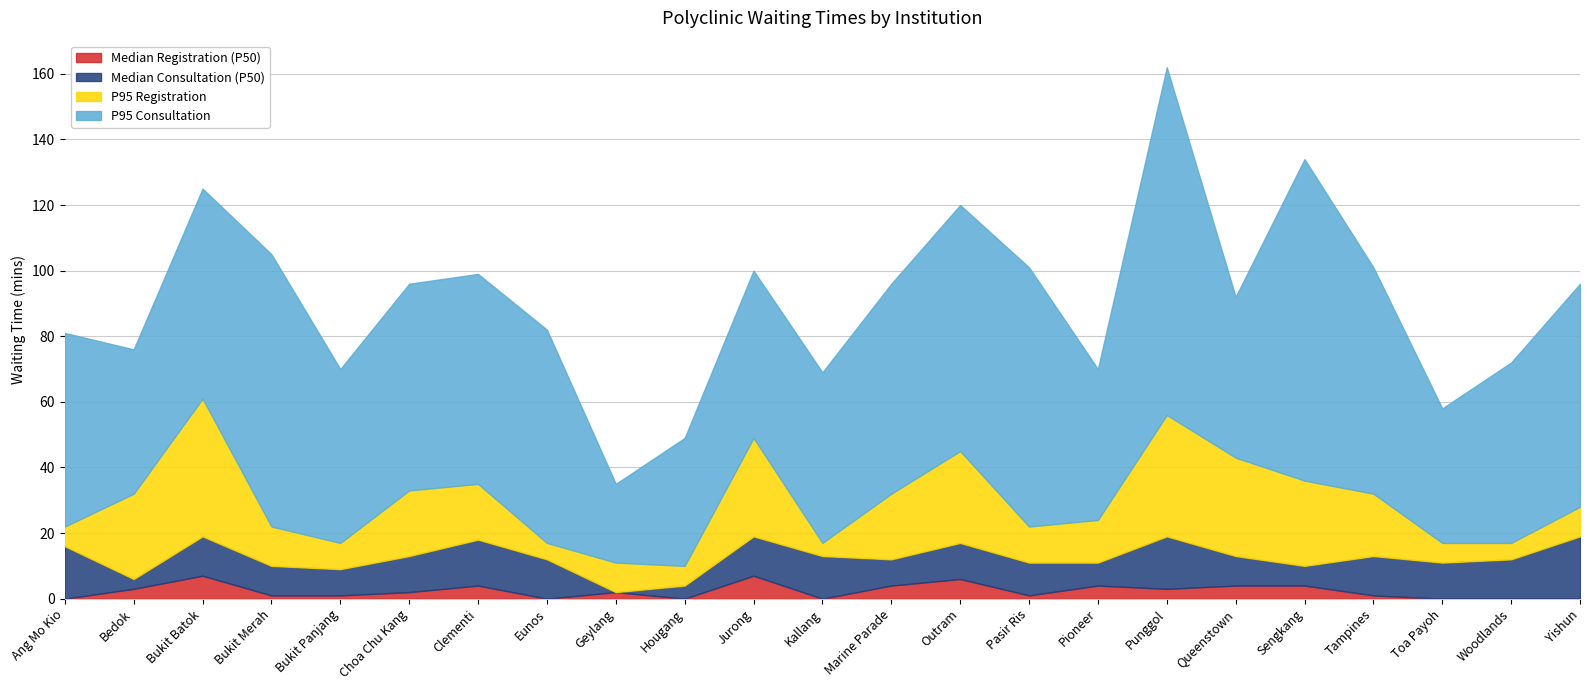

Count the number of data series in this chart.

4